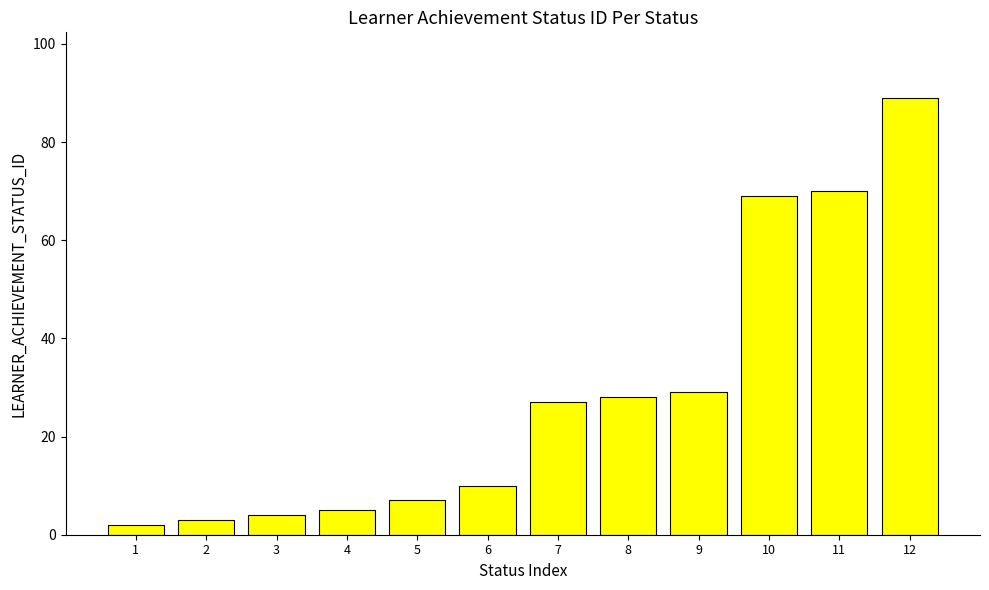

How many data points does each series have?

12